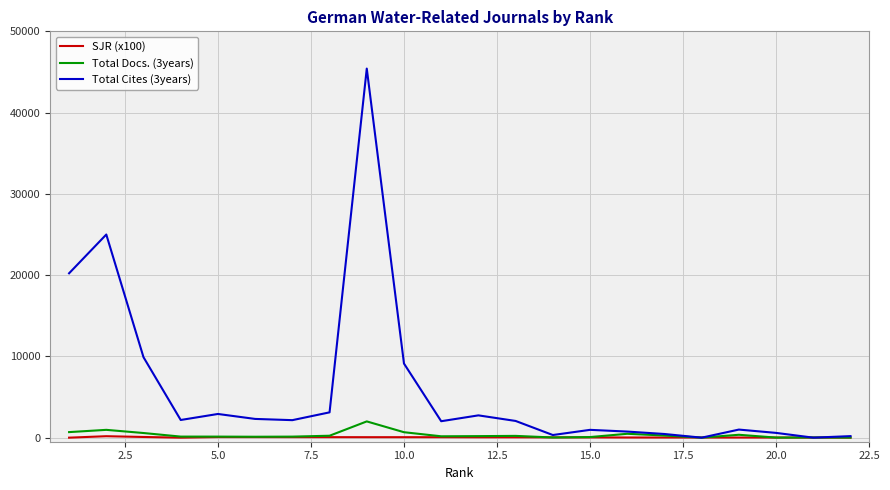

Which series has the largest range (max minus min)?

Total Cites (3years)